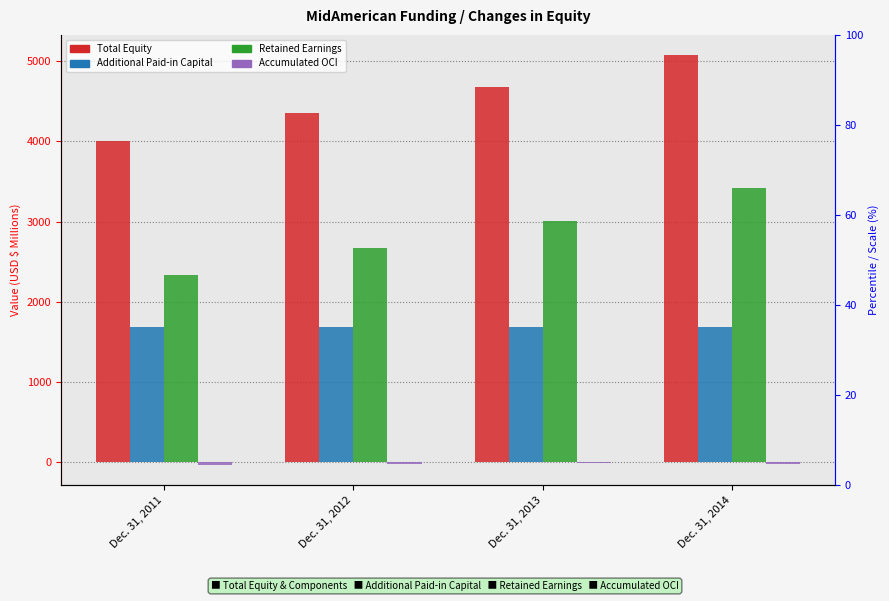

Reading left to right, extract all data points from this chart.

Total Equity: Dec. 31, 2011=4000	Dec. 31, 2012=4351	Dec. 31, 2013=4677	Dec. 31, 2014=5073
Additional Paid-in Capital: Dec. 31, 2011=1679	Dec. 31, 2012=1679	Dec. 31, 2013=1679	Dec. 31, 2014=1679
Retained Earnings: Dec. 31, 2011=2327	Dec. 31, 2012=2669	Dec. 31, 2013=3009	Dec. 31, 2014=3417
Accumulated OCI: Dec. 31, 2011=-34	Dec. 31, 2012=-24	Dec. 31, 2013=-11	Dec. 31, 2014=-23